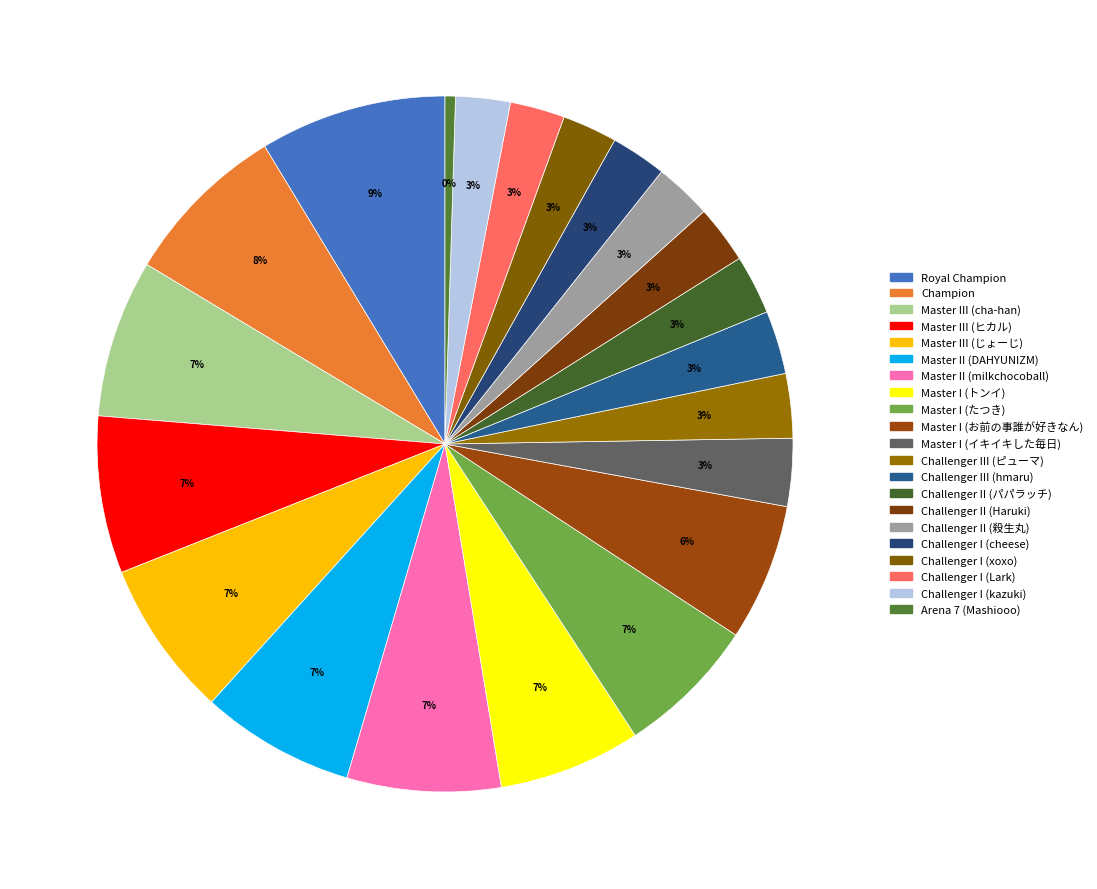

Is Challenger I (Lark) the majority of the pie?

No